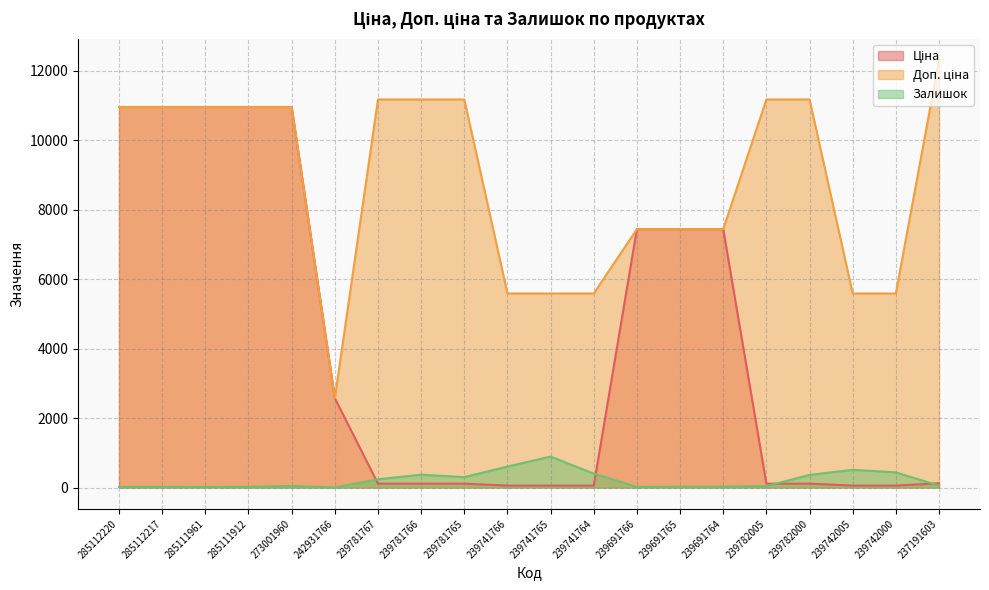

Is the value of Доп. ціна at 239691764 greater than the value of Ціна at 239742005?

Yes